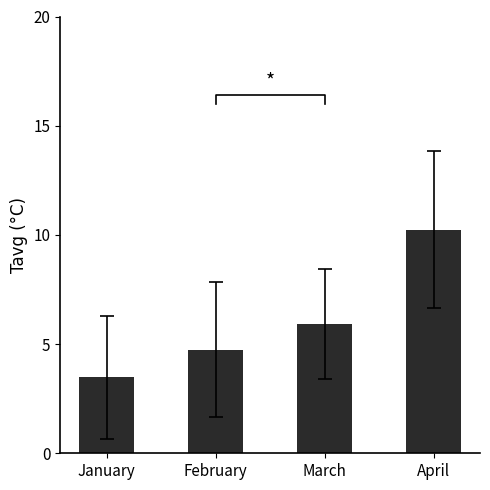

What is the difference between the maximum and minimum values?

6.8